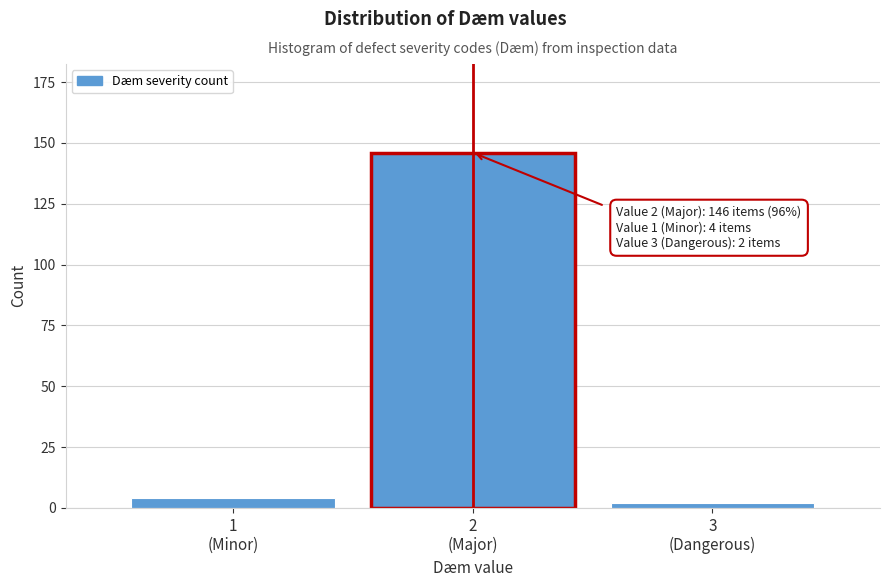

Reading left to right, list all the values displayed in this chart.

4	146	2